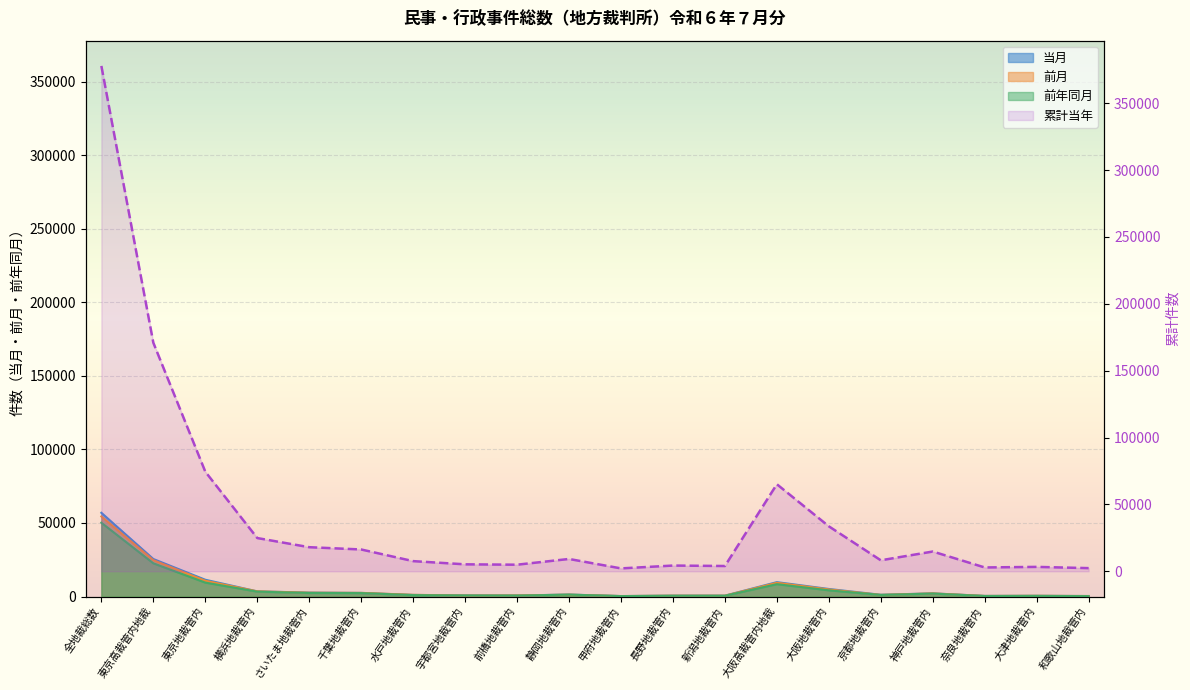

Rank the categories by value from lowest to highest.

甲府地裁管内, 和歌山地裁管内, 奈良地裁管内, 大津地裁管内, 新潟地裁管内, 長野地裁管内, 前橋地裁管内, 宇都宮地裁管内, 水戸地裁管内, 京都地裁管内, 静岡地裁管内, 神戸地裁管内, 千葉地裁管内, さいたま地裁管内, 横浜地裁管内, 大阪地裁管内, 大阪高裁管内地裁, 東京地裁管内, 東京高裁管内地裁, 全地裁総数